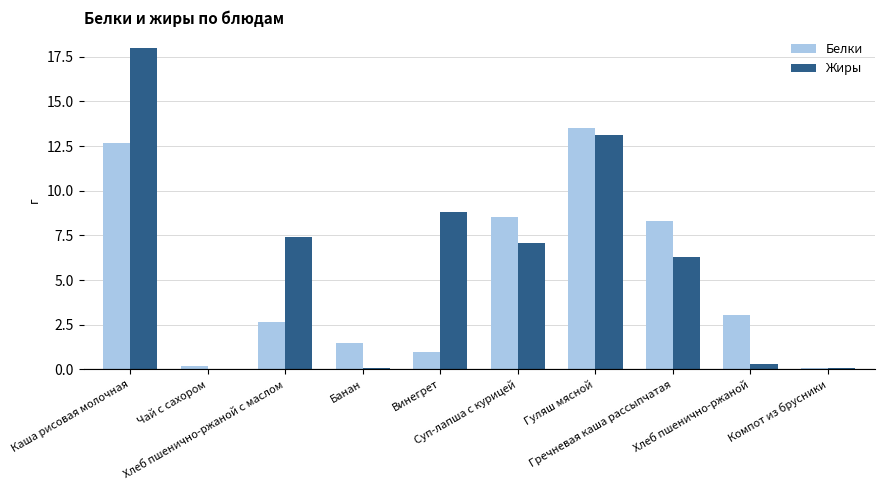

Count the number of categories in the chart.

10